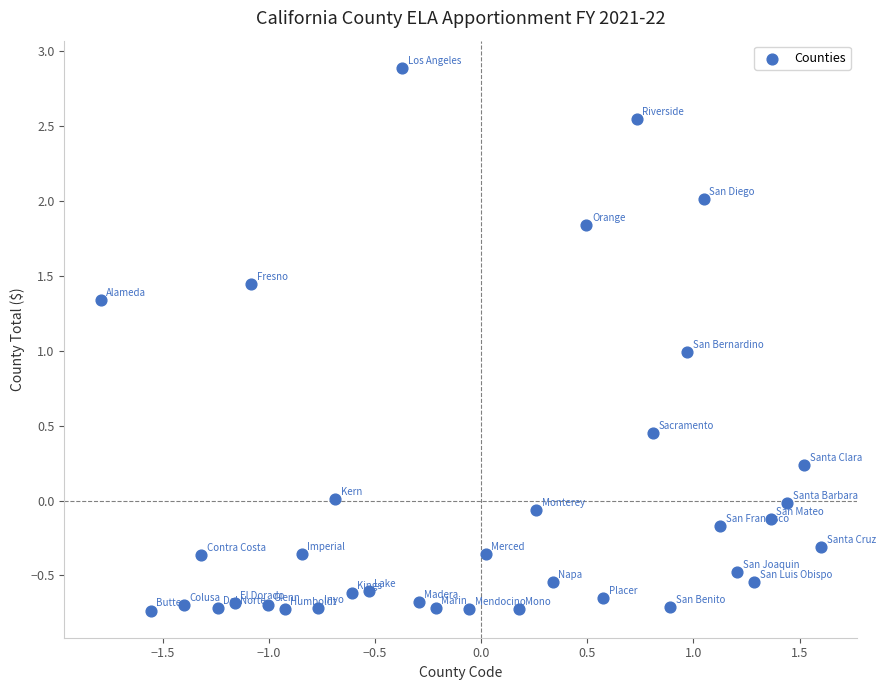

What is the range of Y values (max minus min)?

3.6